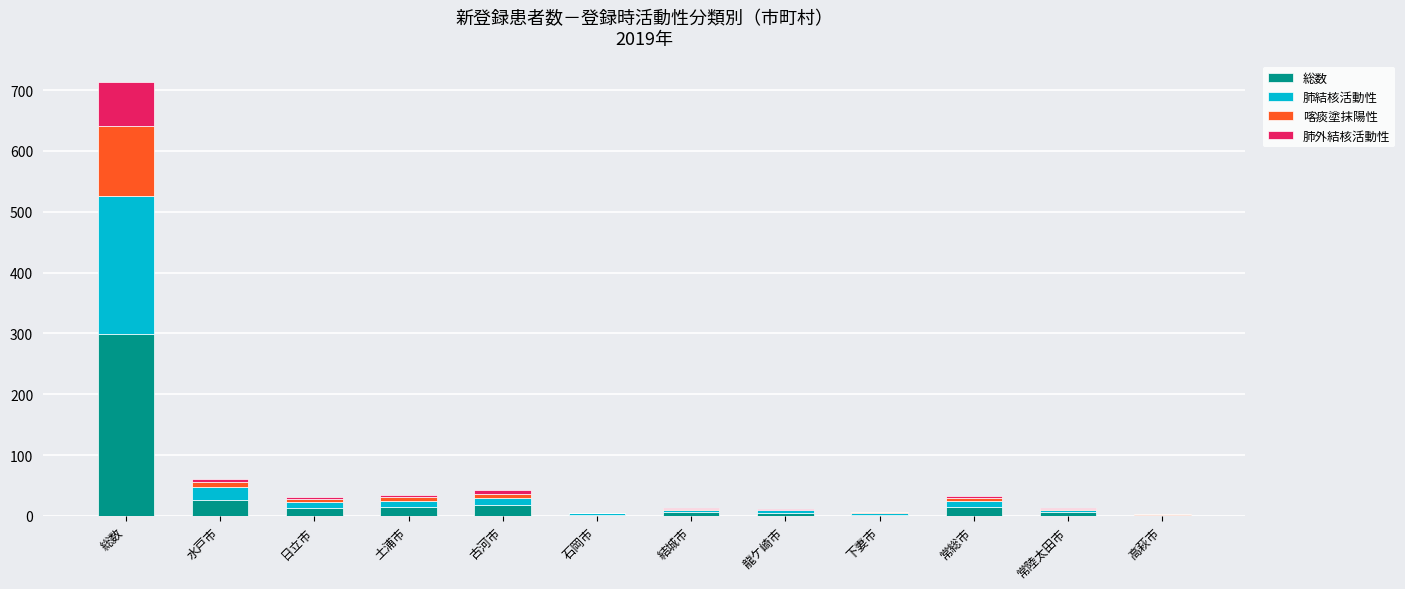

At which category is the sum across all series the highest?

総数